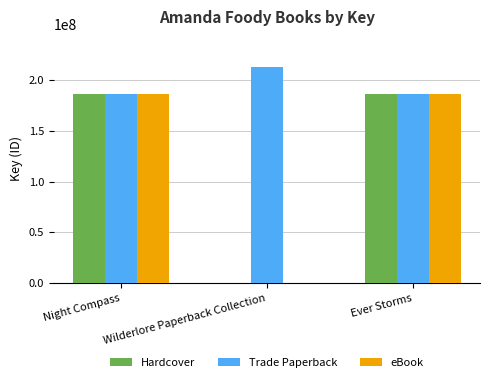

Is the value of Hardcover at Wilderlore Paperback Collection greater than the value of Trade Paperback at Ever Storms?

No